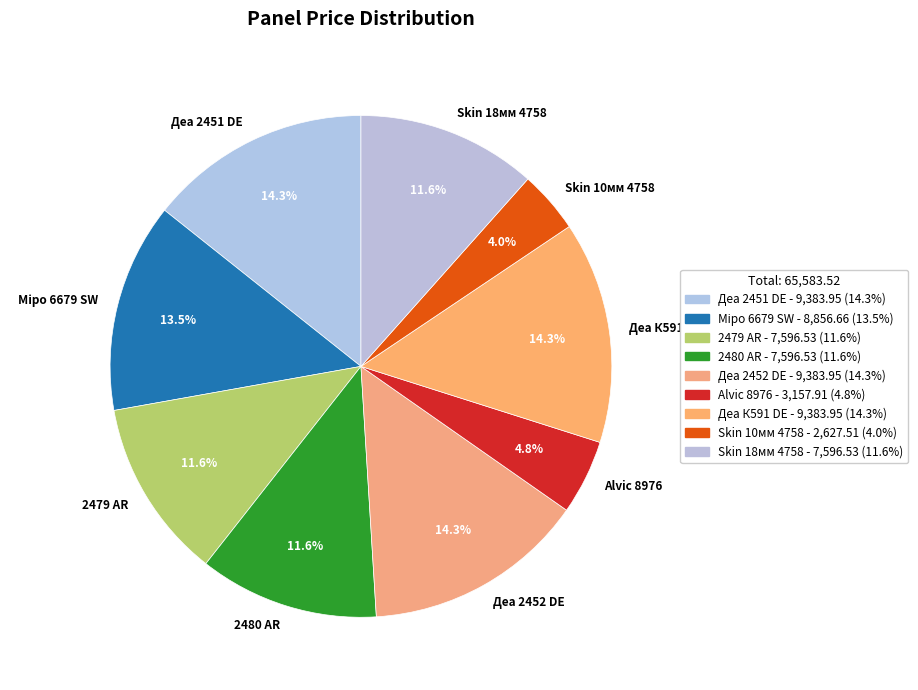

Which slice is the smallest?

Skin 10мм 4758